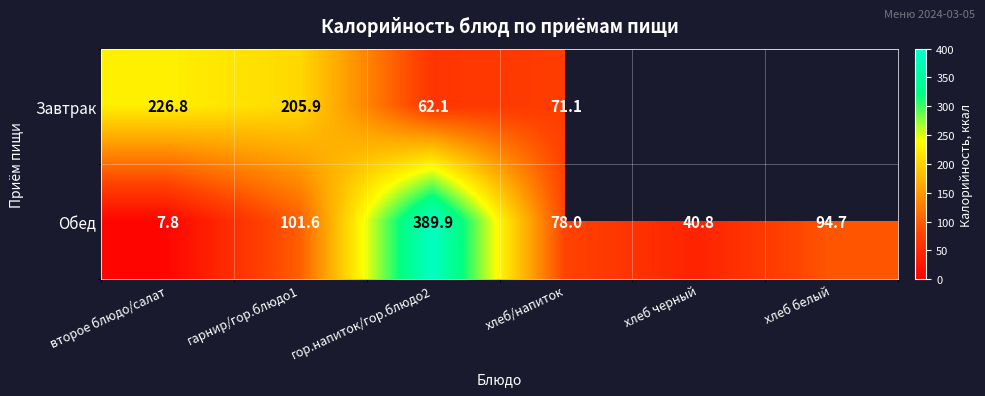

Which category has the lowest value in the Обед series?

второе блюдо/салат